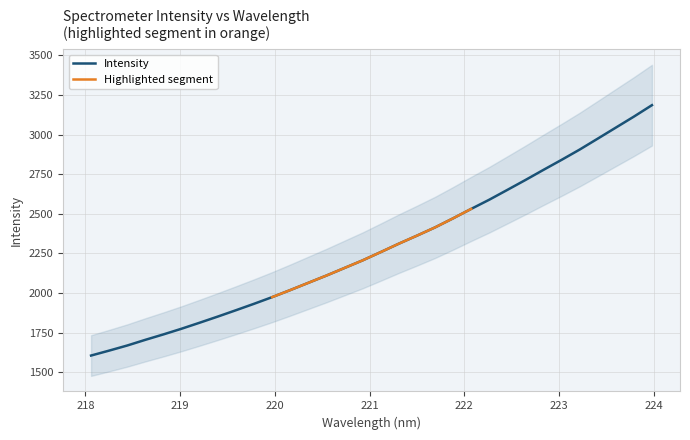

What is the change in value from 219.2067 to 220.5444?

+297.5